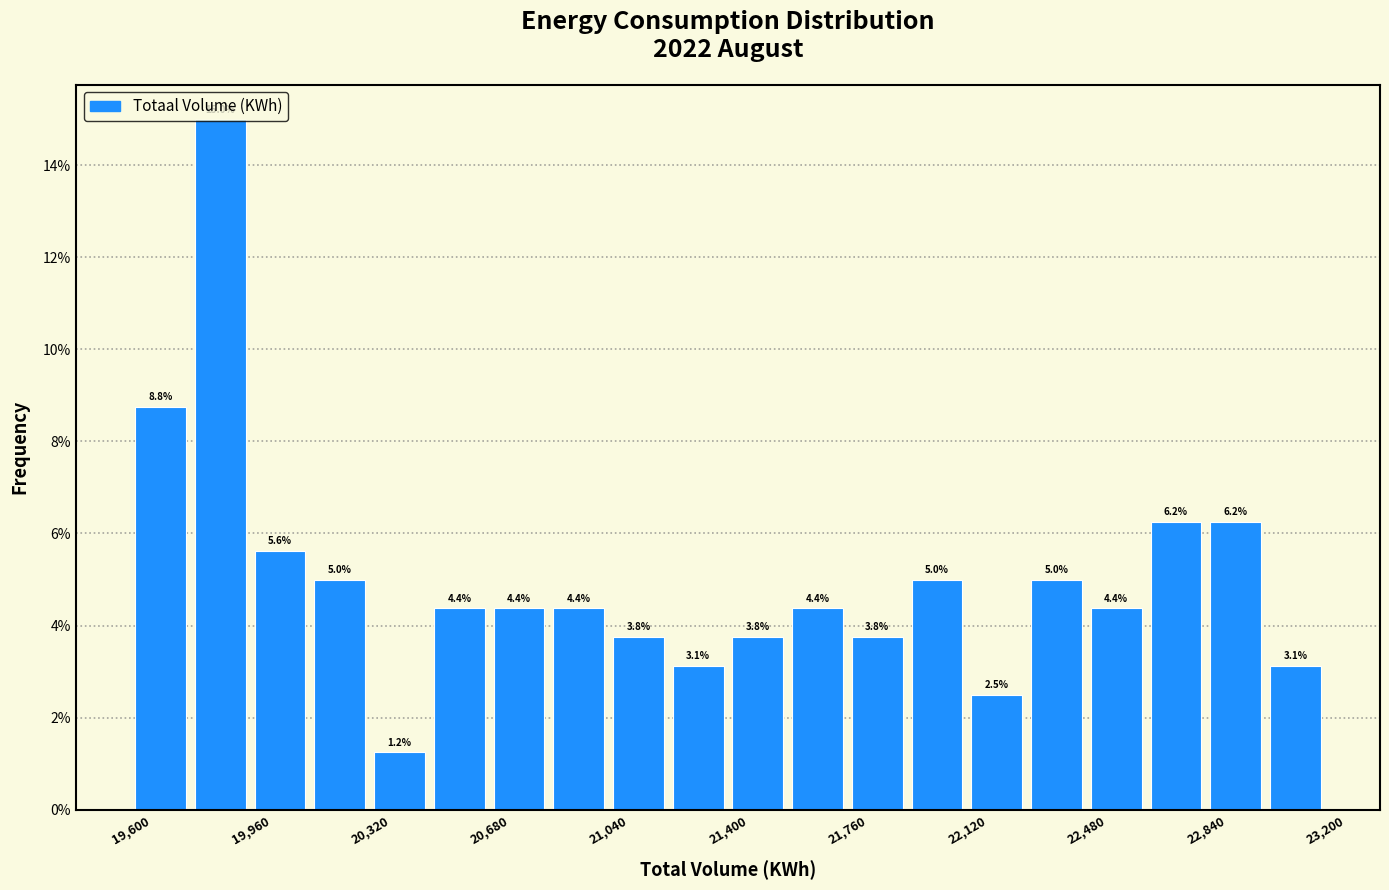

Read against the x-axis, roughly where is the centre of the tallest bar?

19850